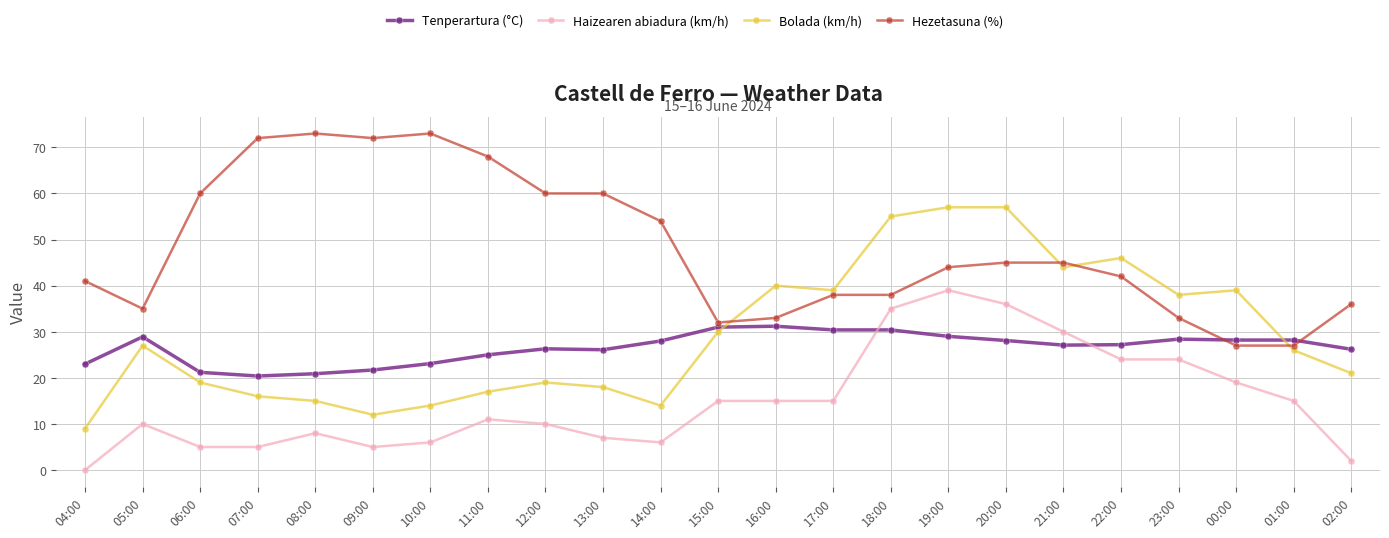

What is the label of the 10th point from the left?

13:00